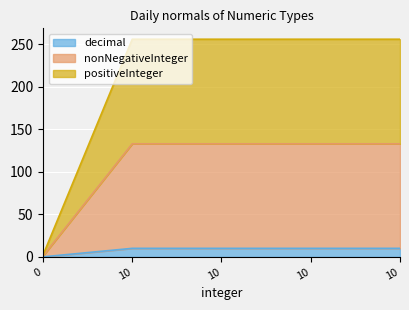

Reading left to right, list all the values displayed in this chart.

decimal: 0=0.1	10=10.1	10=10.1	10=10.1	10=10.1
nonNegativeInteger: 0=1.1	10=133.1	10=133.1	10=133.1	10=133.1
positiveInteger: 0=2.1	10=256.1	10=256.1	10=256.1	10=256.1